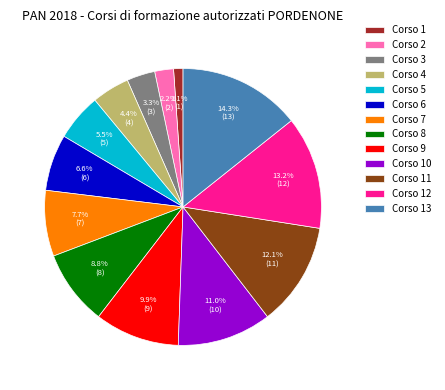

Is there any slice that represents more than half of the pie?

No